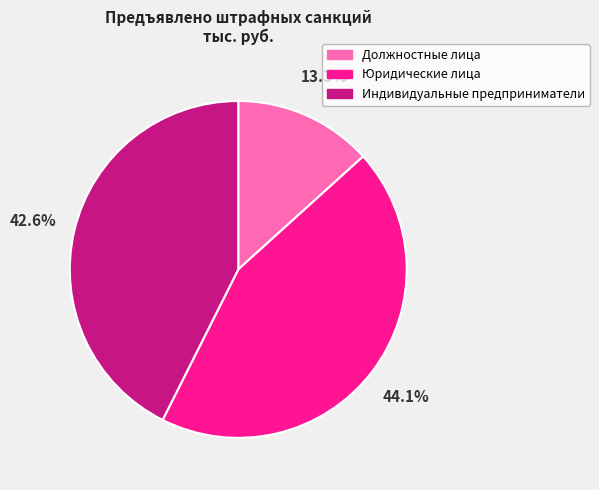

The Должностные лица slice represents 22% of the pie. True or false?

False